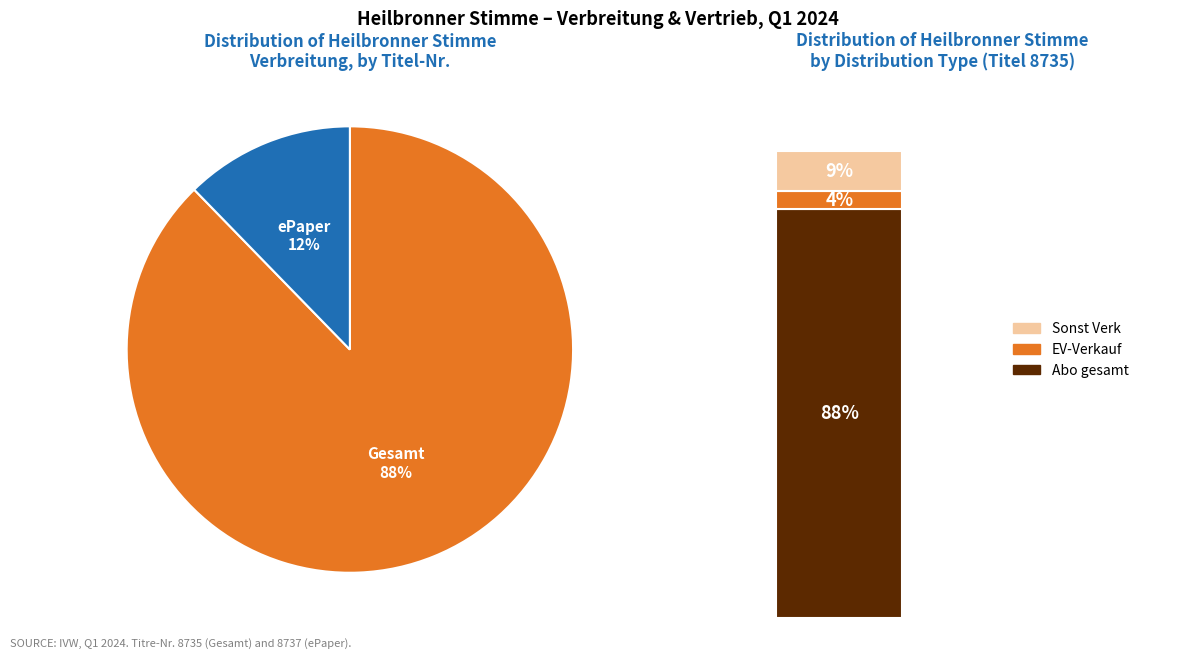

To the nearest percent, what is the combined percentage of 8737 and 8735?

100%